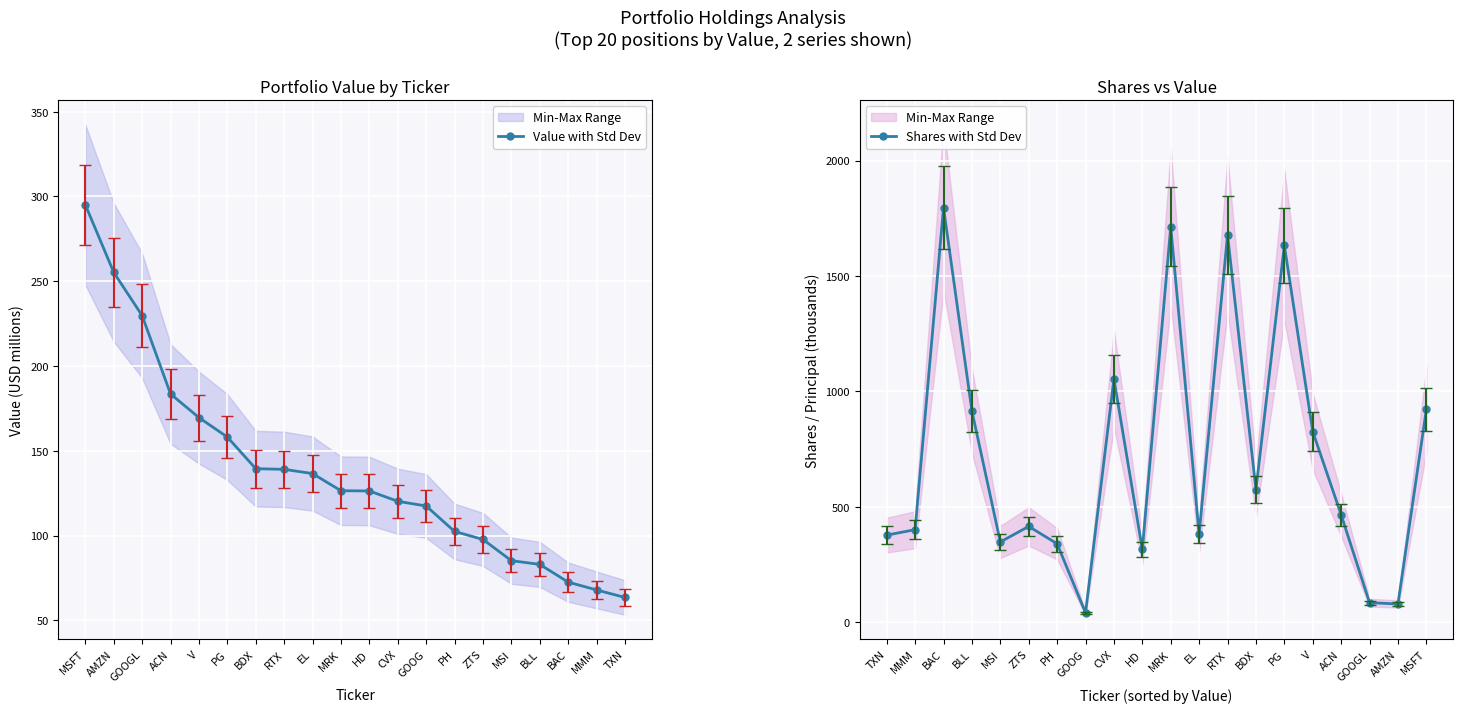

After their last crossing, which series has the higher values: Value with Std Dev or Shares with Std Dev?

Shares with Std Dev